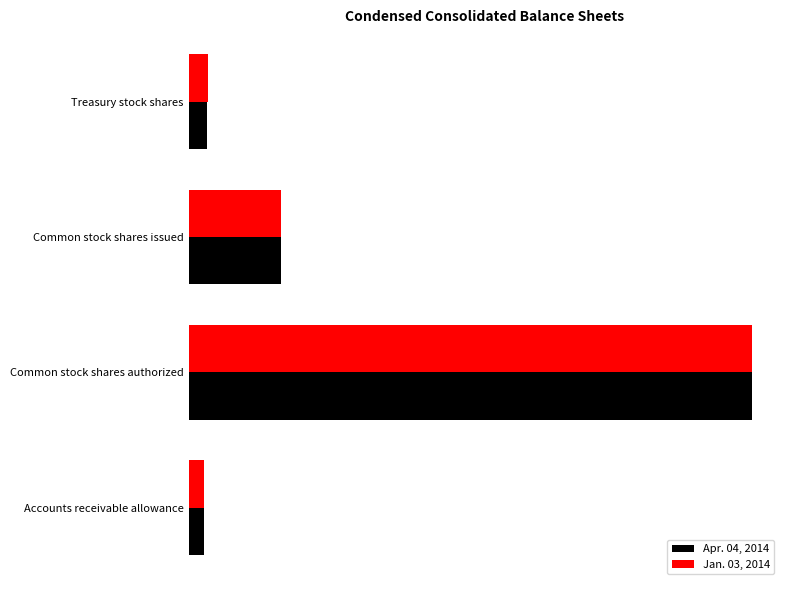

What are all the series names shown in the legend?

Apr. 04, 2014, Jan. 03, 2014